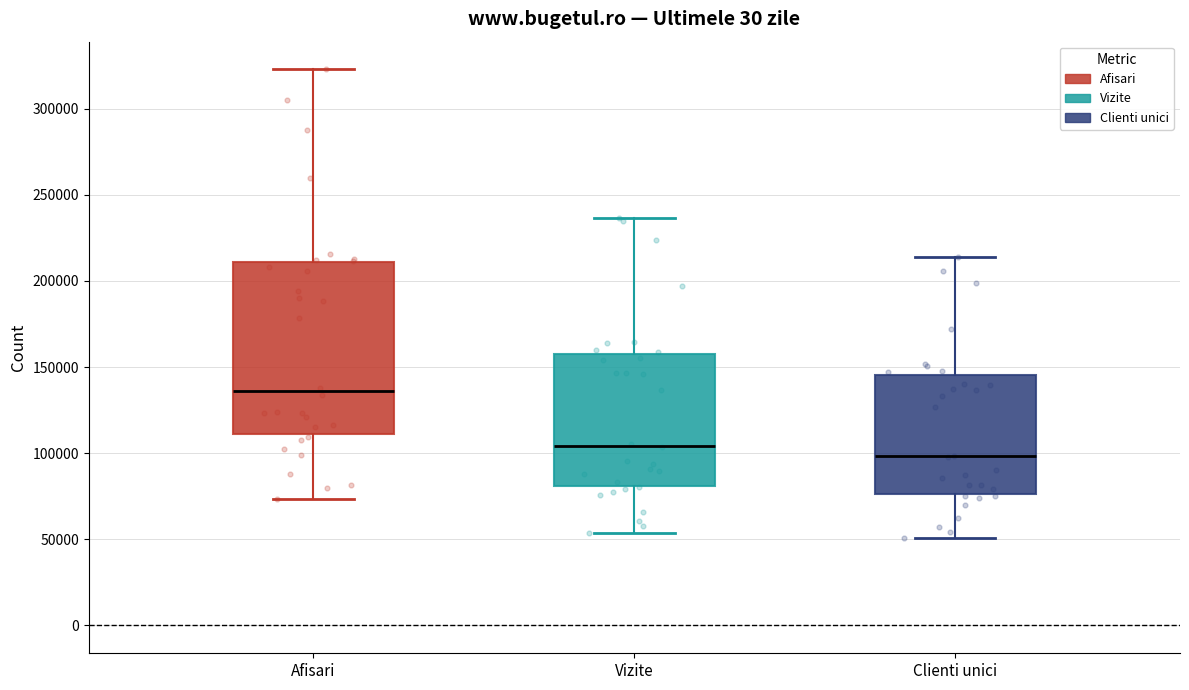

Comparing the boxes themselves (not the whiskers), which one is the tallest?

Afisari